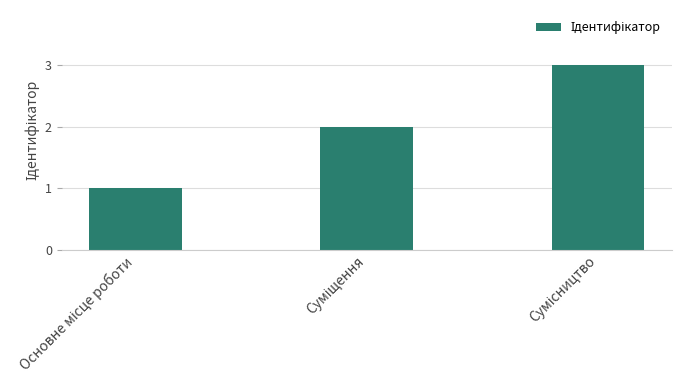

What is the greatest value displayed?

3